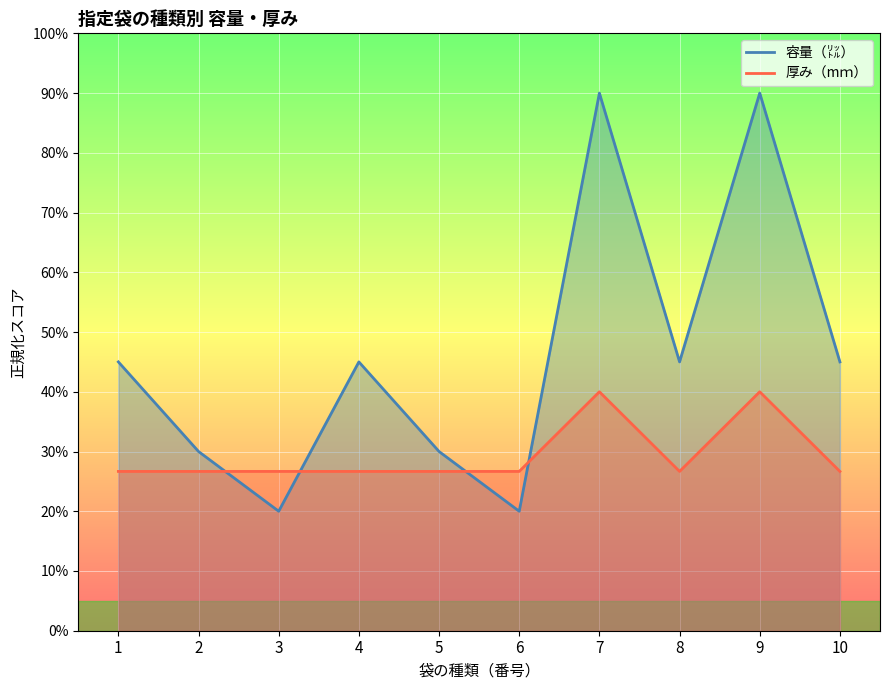

What is the difference between the highest and lowest values at 1?

18.3